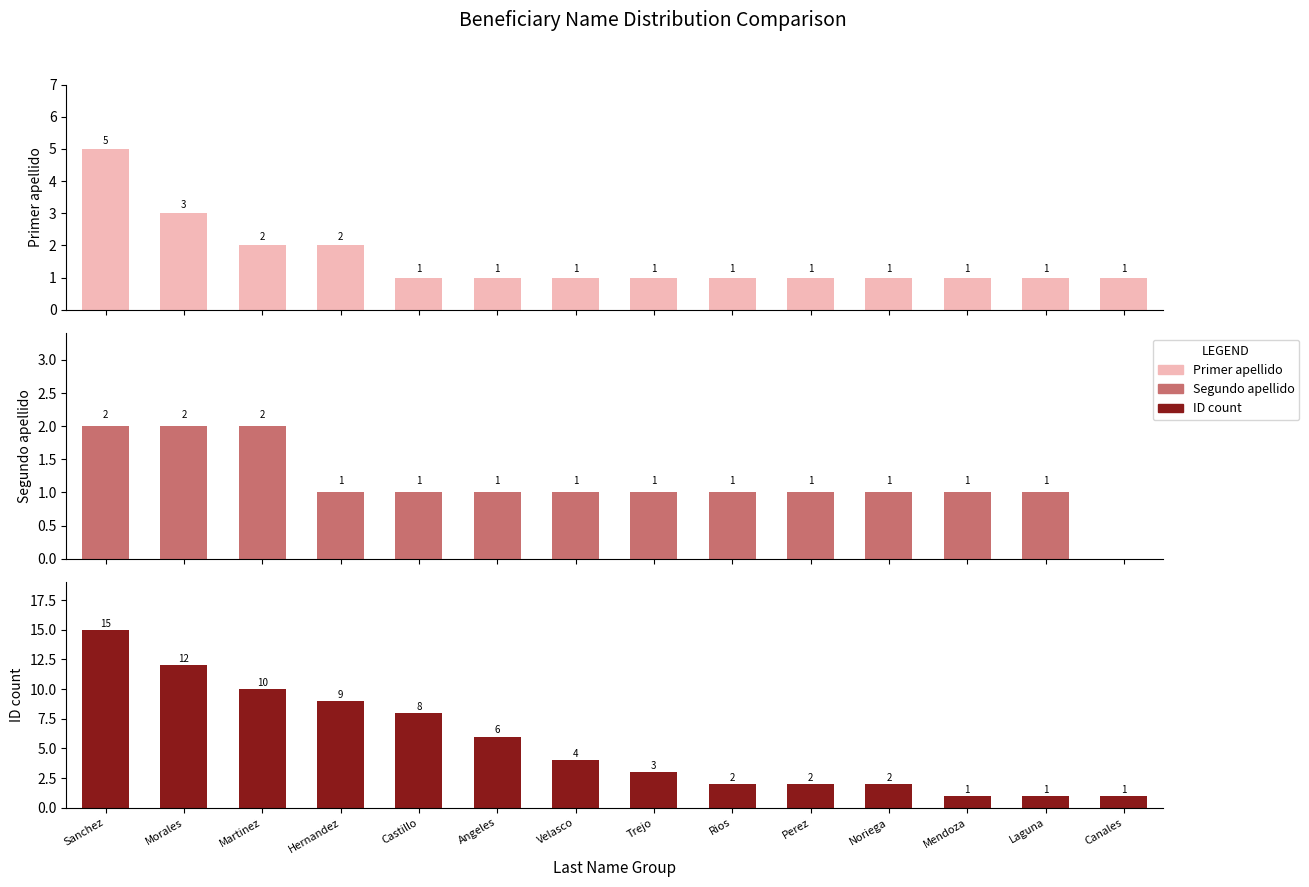

What is the label of the 7th bar from the right?

Trejo